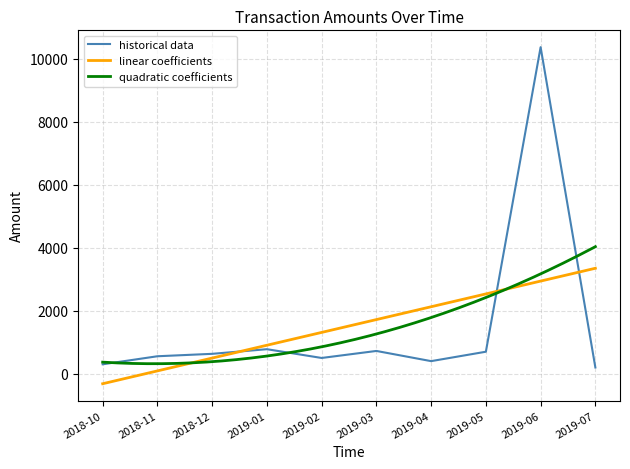

What is the highest value of the quadratic coefficients series?

4031.5